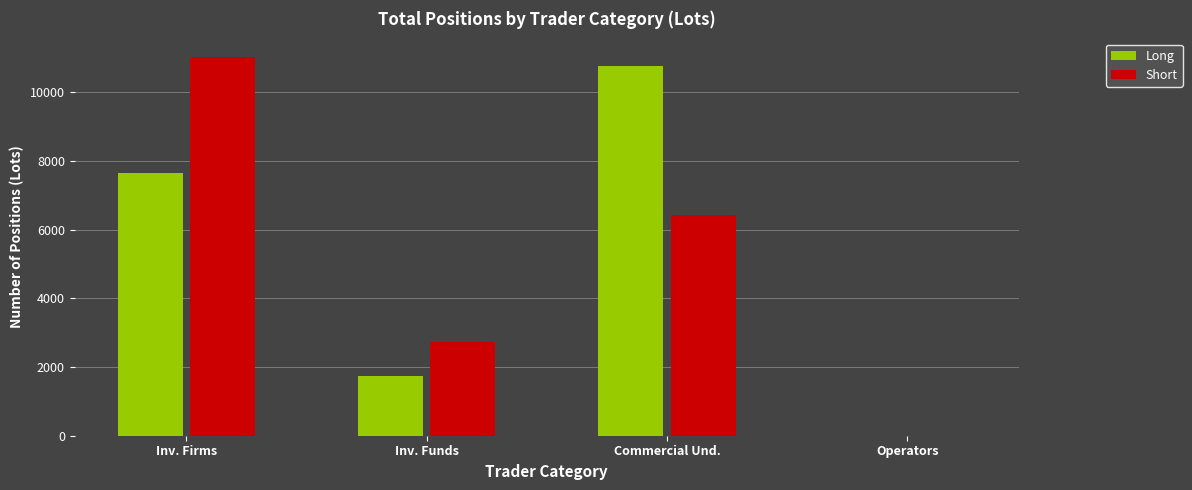

What is the difference between the Long values at Inv. Firms and Commercial Und.?

3111.5